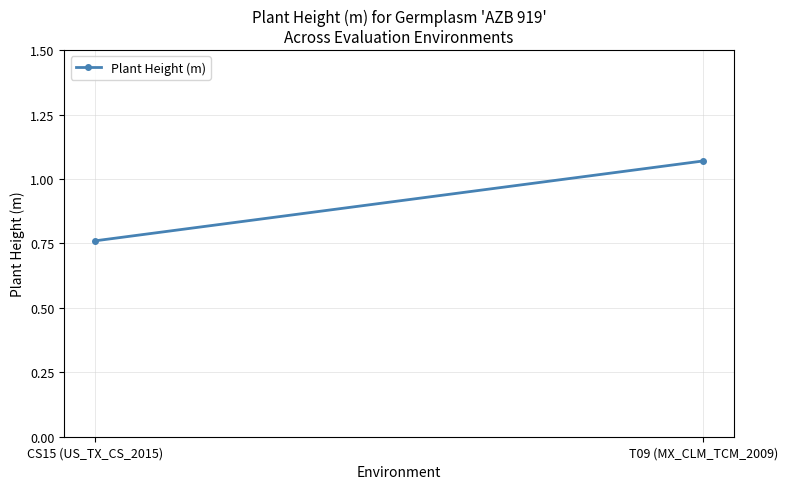

Is this an area chart (filled region under the line)?

No